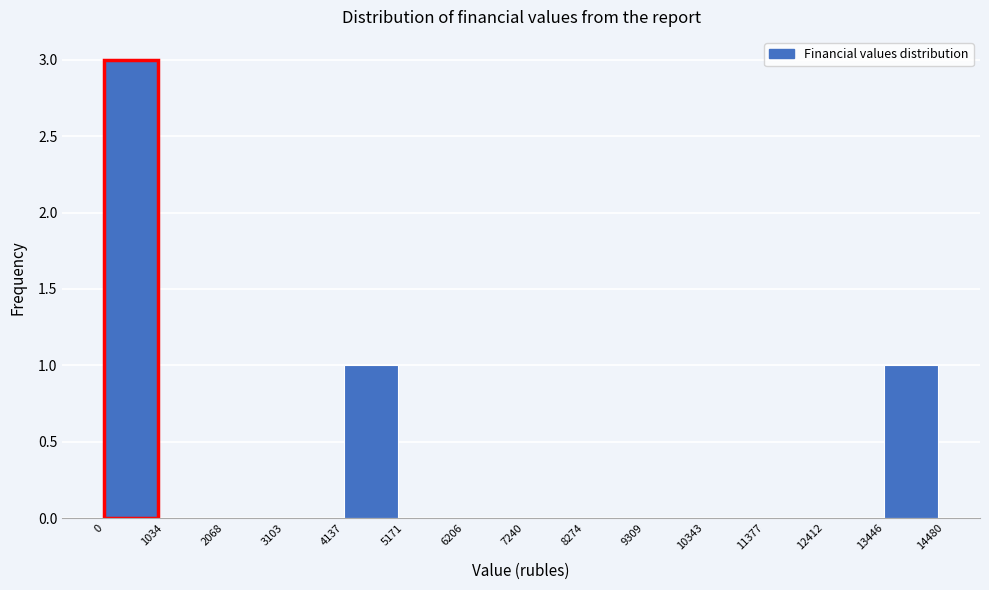

Reading left to right, transcribe this chart: for each bar, give the range it covers on the x-axis and its height. The values are not printed on the chart, so give them approximately, as read against the axis.

0 to 1034: 3
1034 to 2068: 0
2068 to 3103: 0
3103 to 4137: 0
4137 to 5171: 1
5171 to 6206: 0
6206 to 7240: 0
7240 to 8274: 0
8274 to 9309: 0
9309 to 10343: 0
10343 to 11377: 0
11377 to 12412: 0
12412 to 13446: 0
13446 to 14480: 1